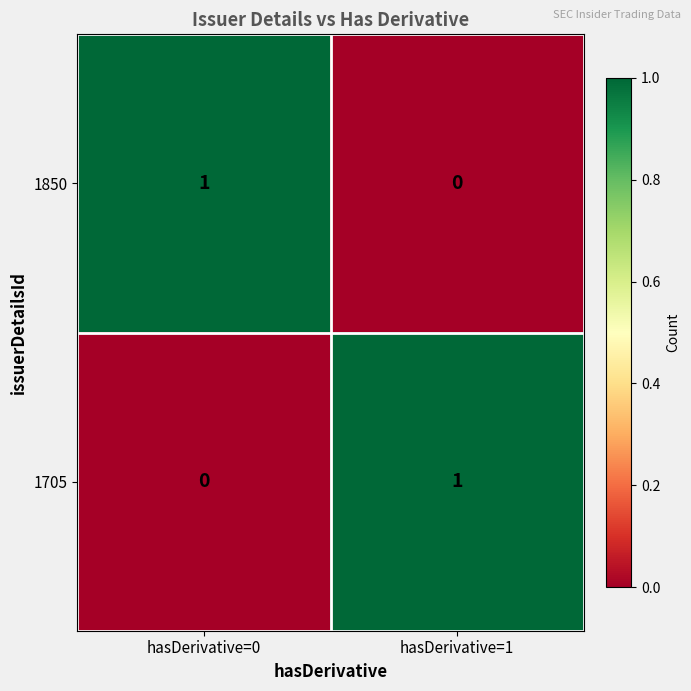

Reading right to left, what are all the values shown in this chart?

1850: 0	1
1705: 1	0